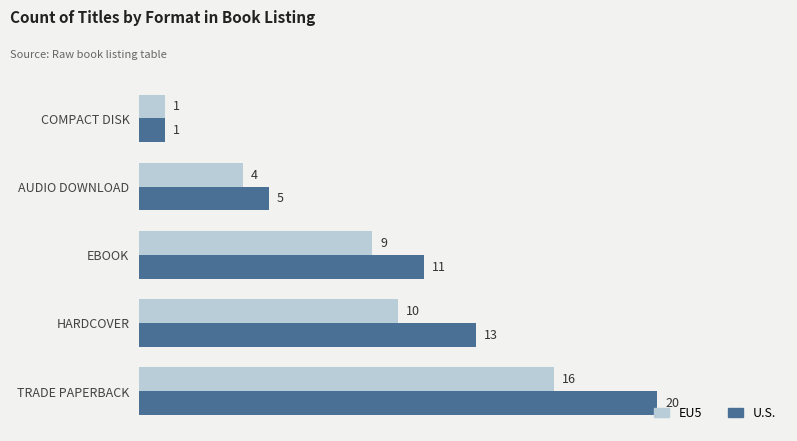

How many data points in EU5 are less than 9?

2